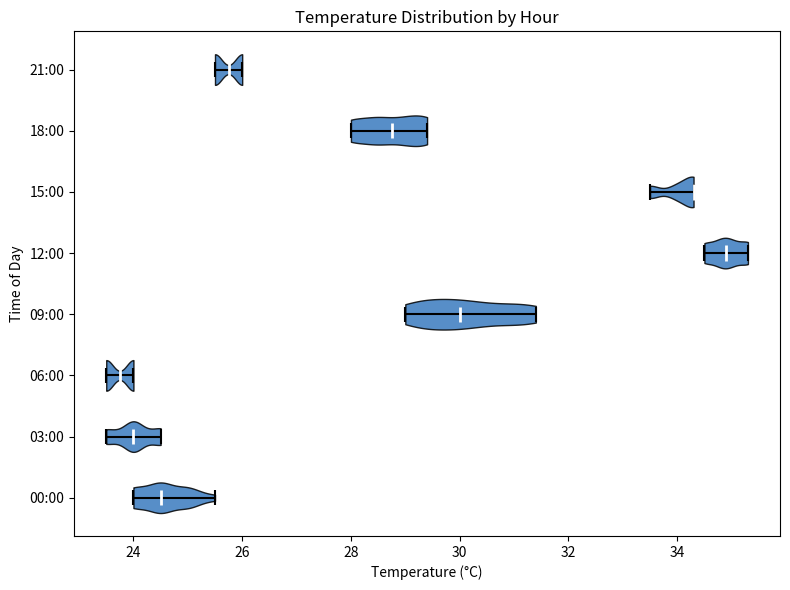

Where does the median line of the violin for 21:00 sit on the x-axis? The values are not printed on the chart, so give them approximately, as read against the axis.

25.8